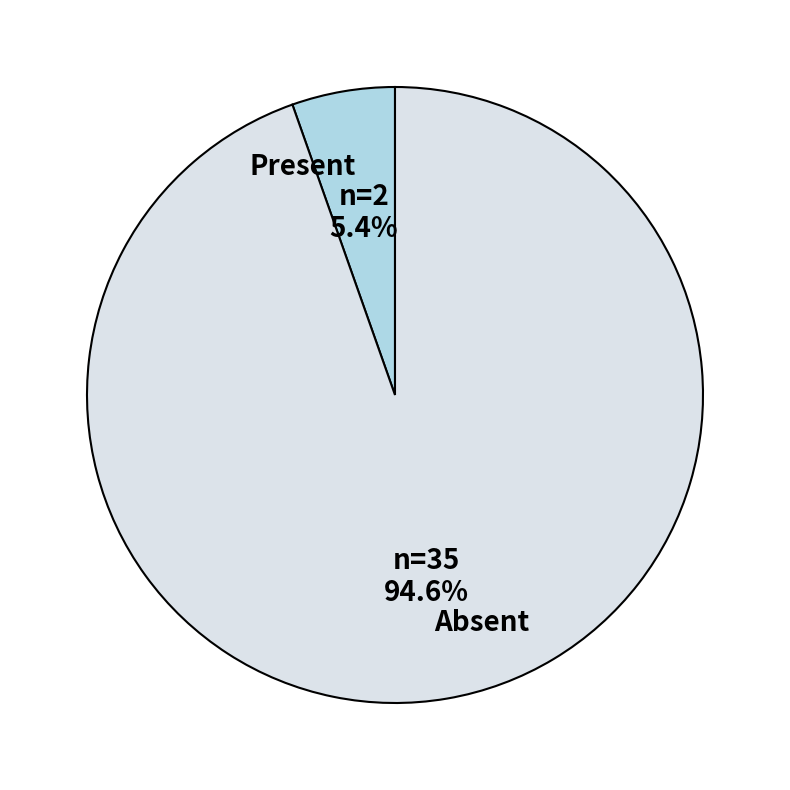

Rank the categories by value from highest to lowest.

Absent, Present